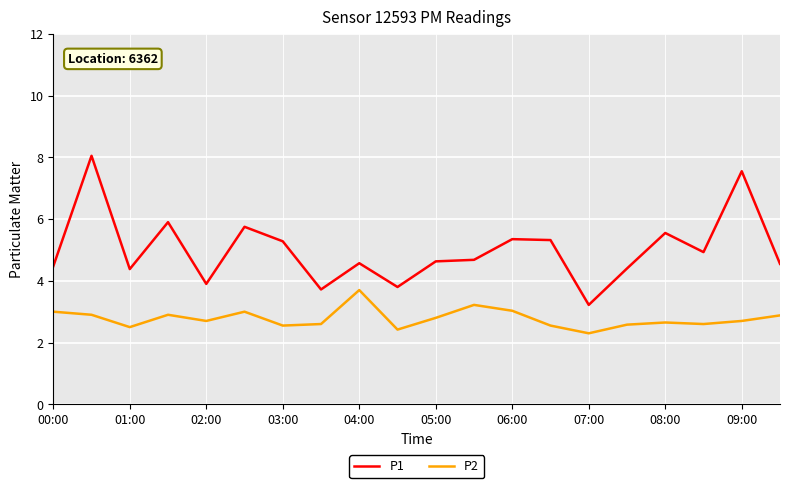

Which series has the largest range (max minus min)?

P1